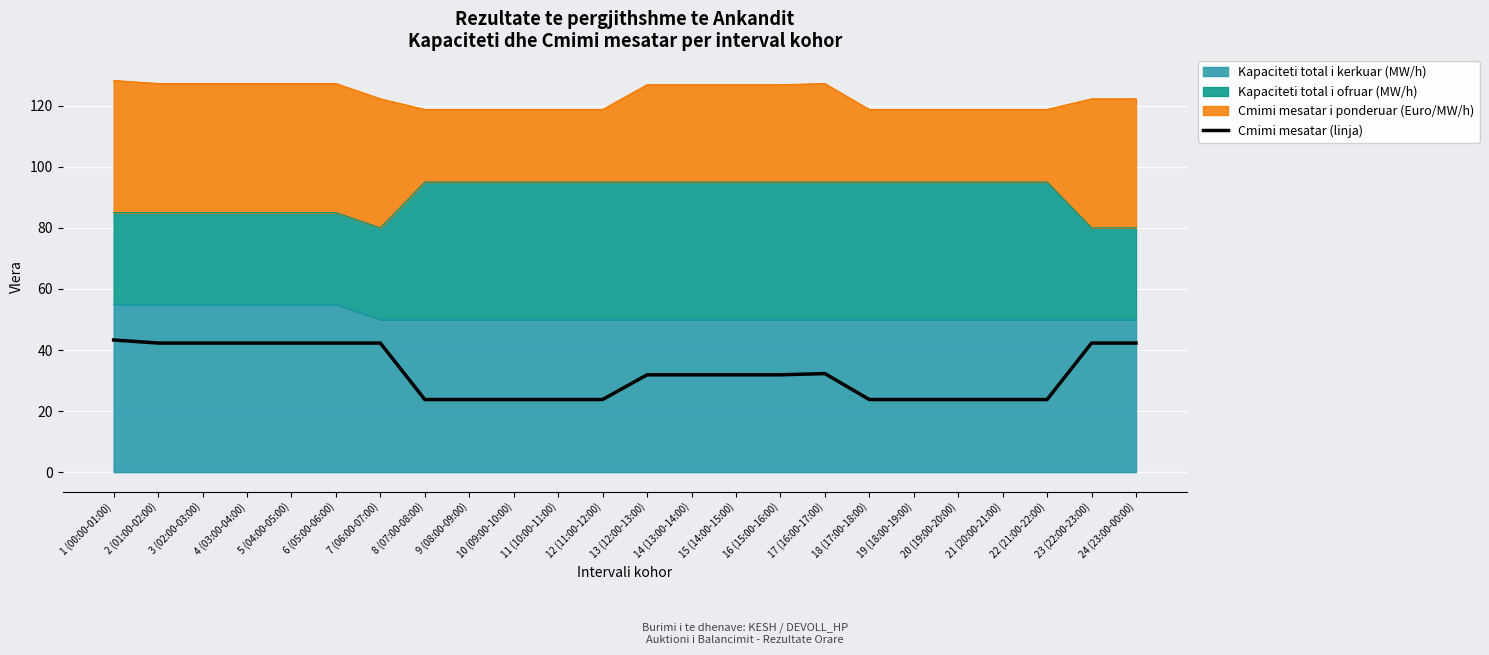

Which label corresponds to the largest value in the chart?

1 (00:00-01:00)